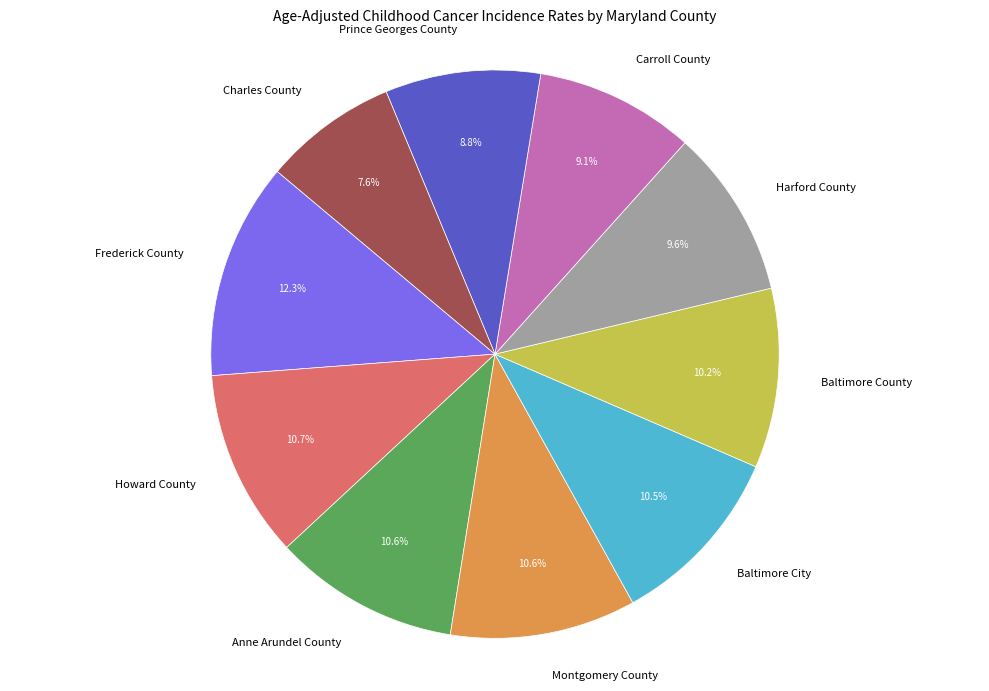

To the nearest percent, what portion does Frederick County represent?

12%